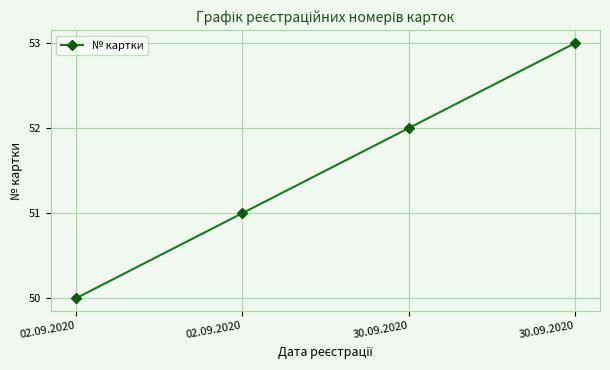

What is the ratio of the value at 02.09.2020 to the value at 30.09.2020?

1.0